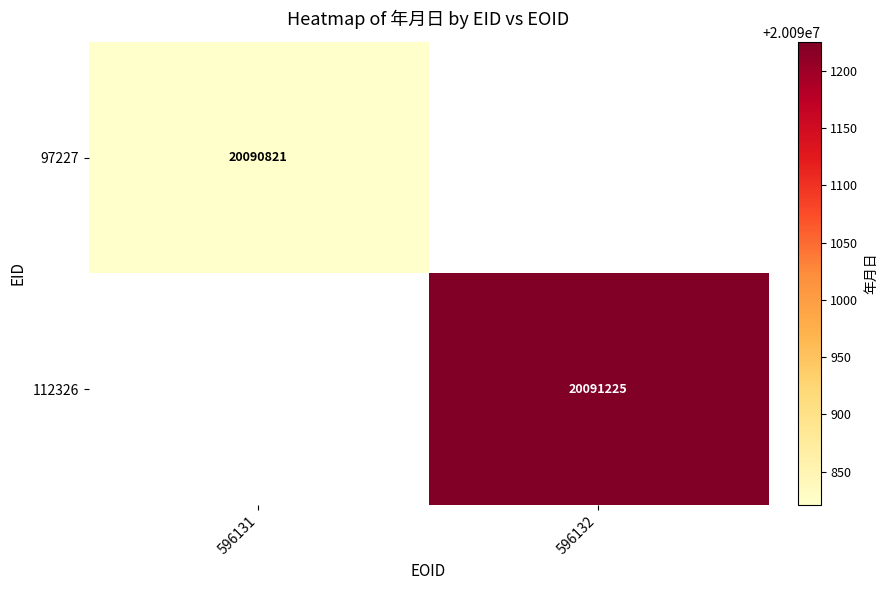

True or false: 112326 has a value of 4723149 at 596132.

False